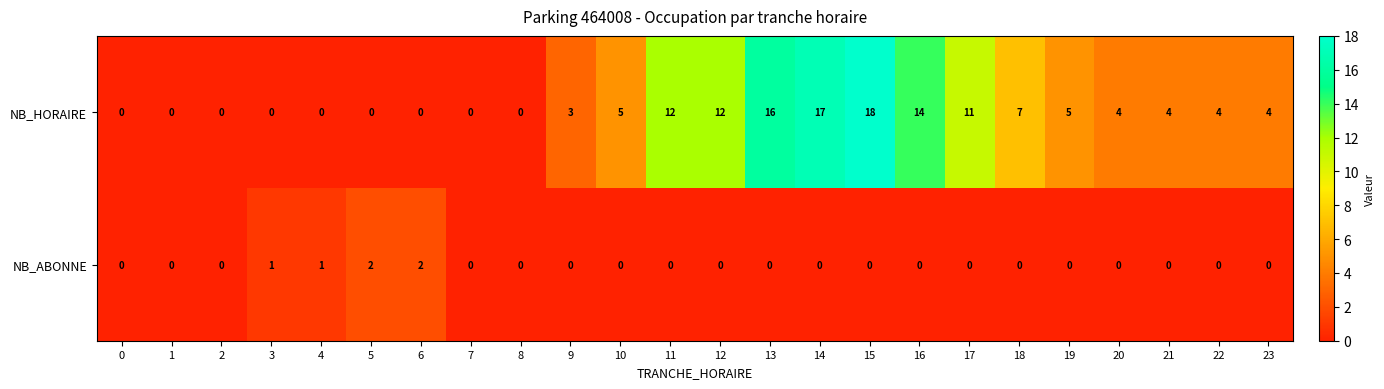

List the series in order of their overall mean, highest first.

NB_HORAIRE, NB_ABONNE